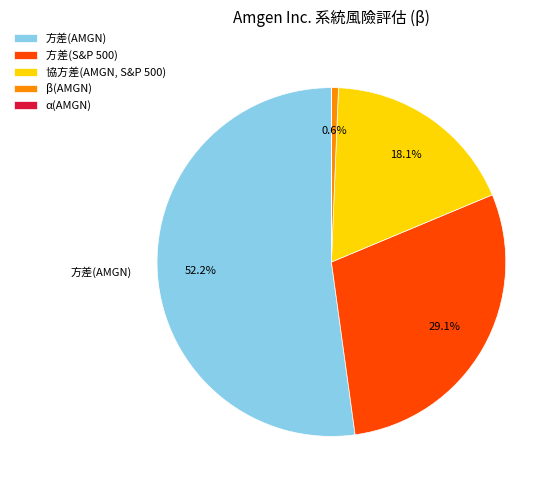

What is the ratio of the value at 方差(AMGN) to the value at 協方差(AMGN, S&P 500)?

2.9